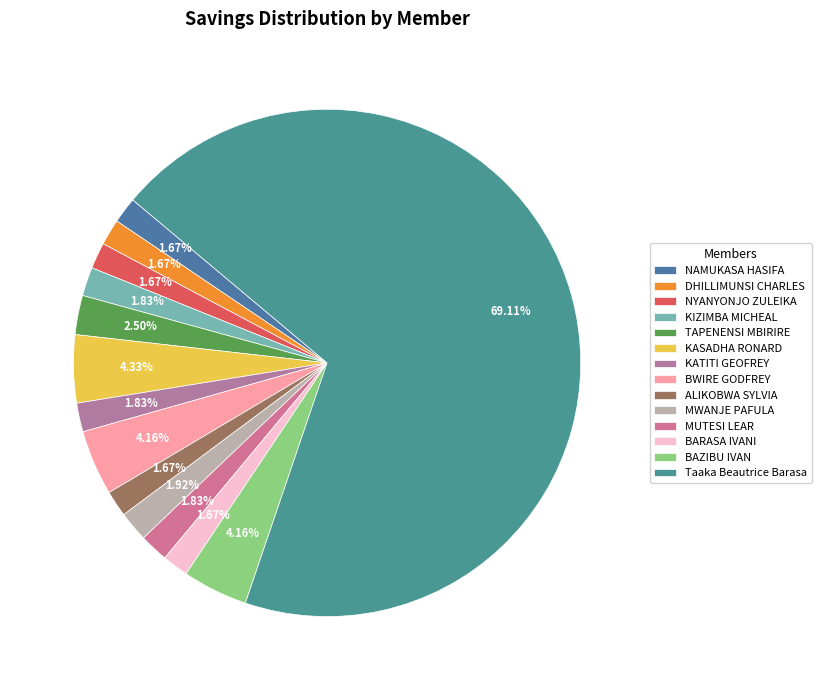

What is the smallest slice in the pie chart?

NAMUKASA HASIFA